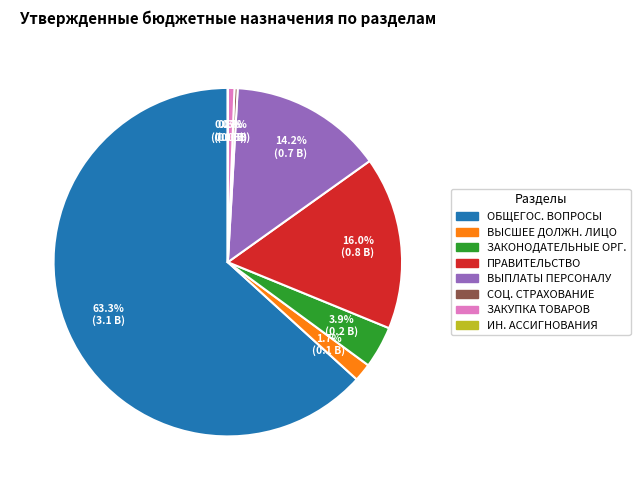

Approximately how many times larger is the value at ЗАКОНОДАТЕЛЬНЫЕ ОРГ. compared to ЗАКУПКА ТОВАРОВ?

6.5